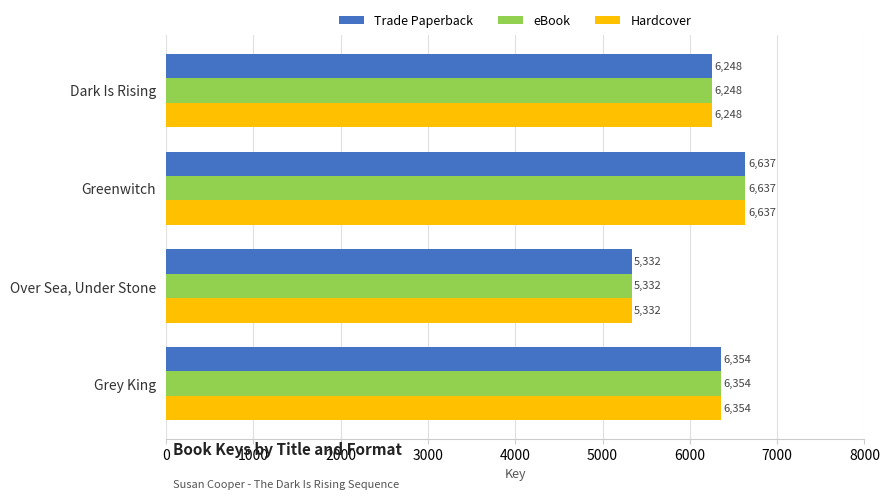

List the labels in order of eBook value, largest first.

Greenwitch, Grey King, Dark Is Rising, Over Sea, Under Stone